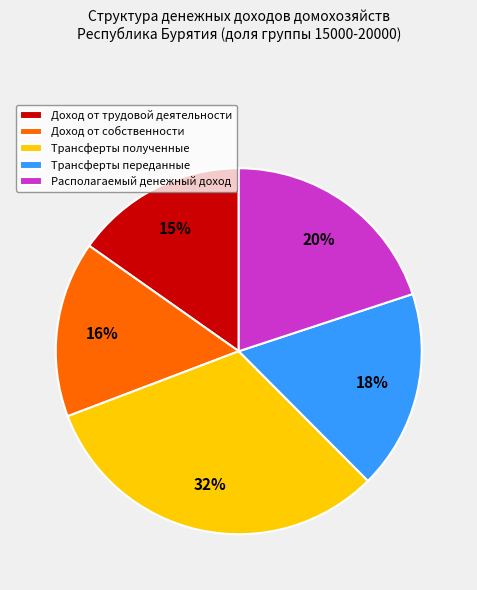

Is the sum of Трансферты переданные and Доход от трудовой деятельности greater than half?

No